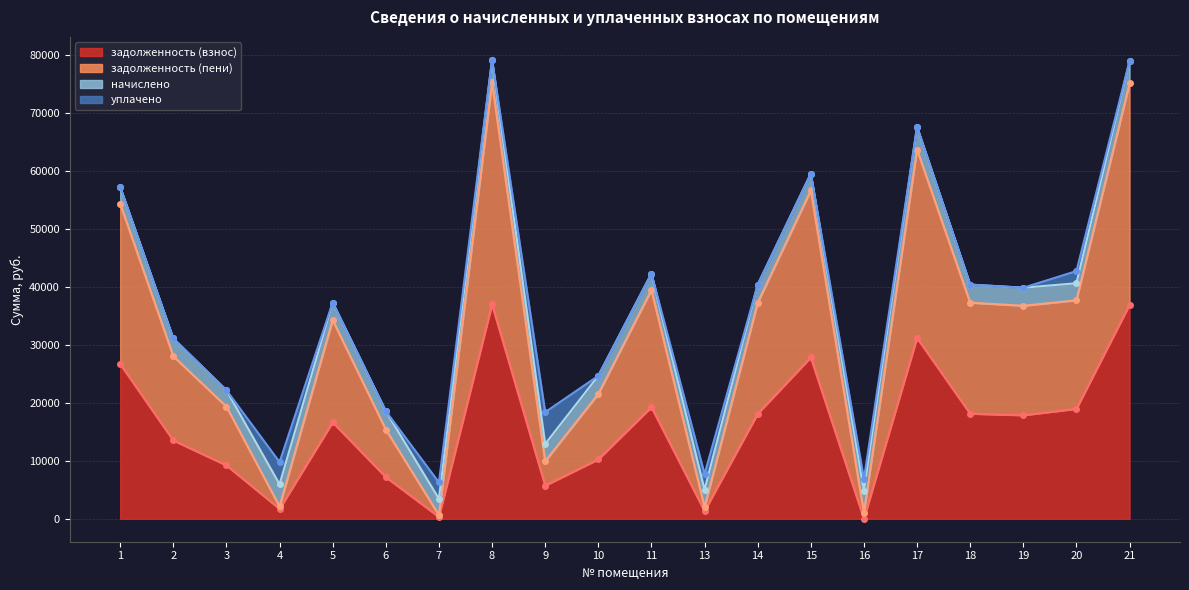

What is the difference between the second highest and second lowest values in the задолженность (пени) series?

74134.8